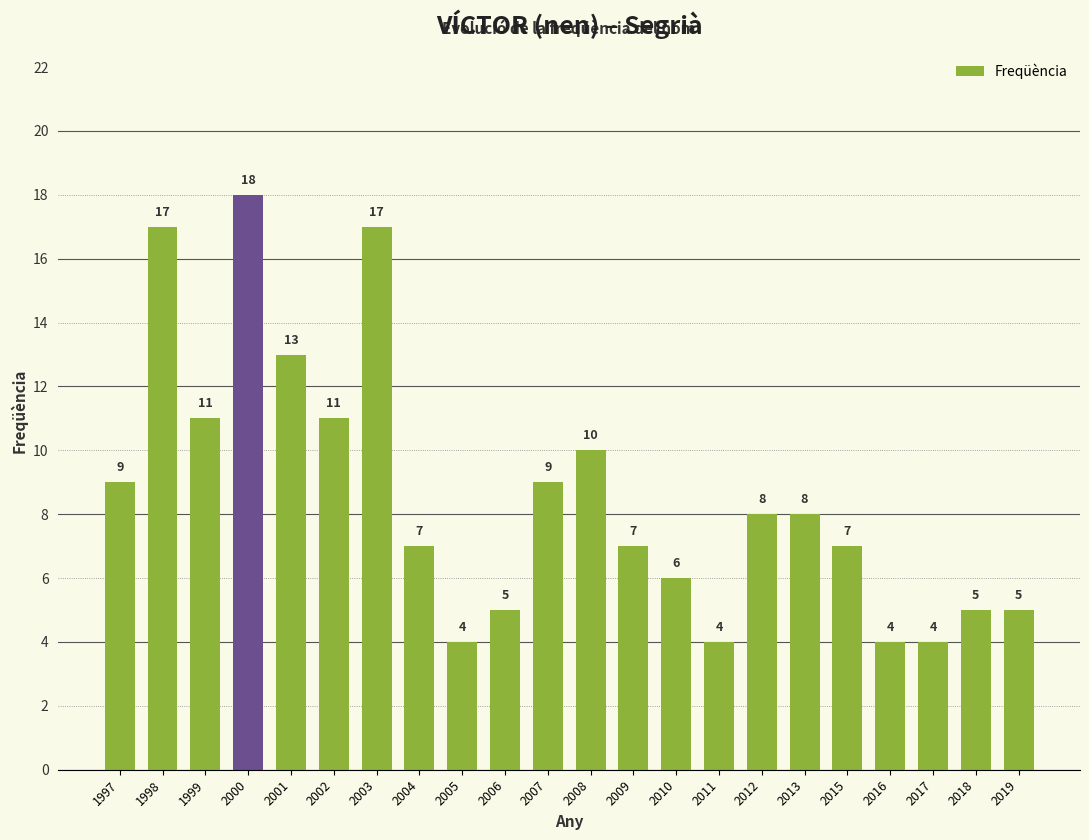

Where does the data first go above 8?

1997